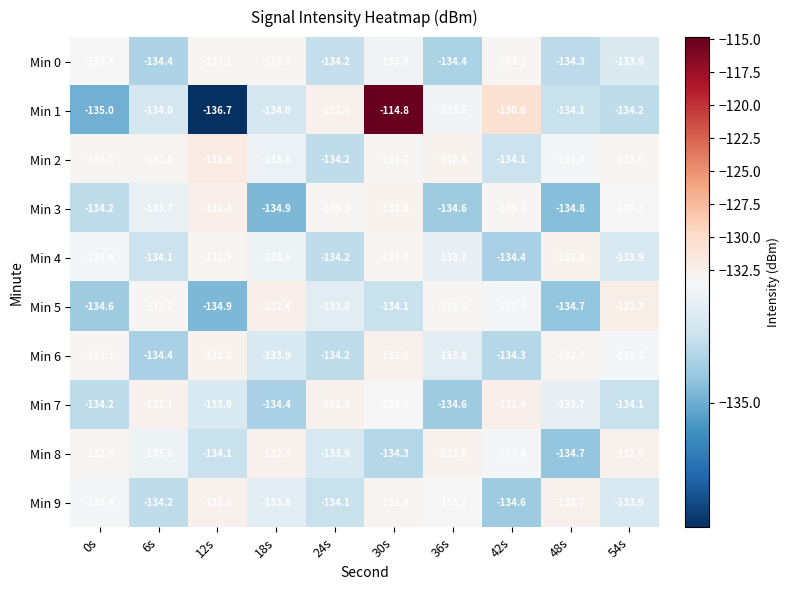

Which series has the largest total across all categories?

Min 1